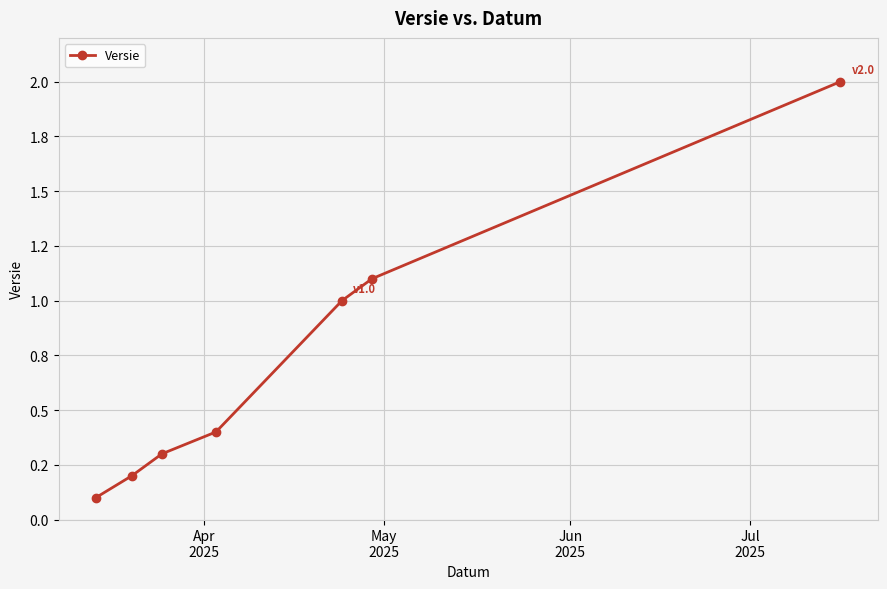

Is this an area chart (filled region under the line)?

No